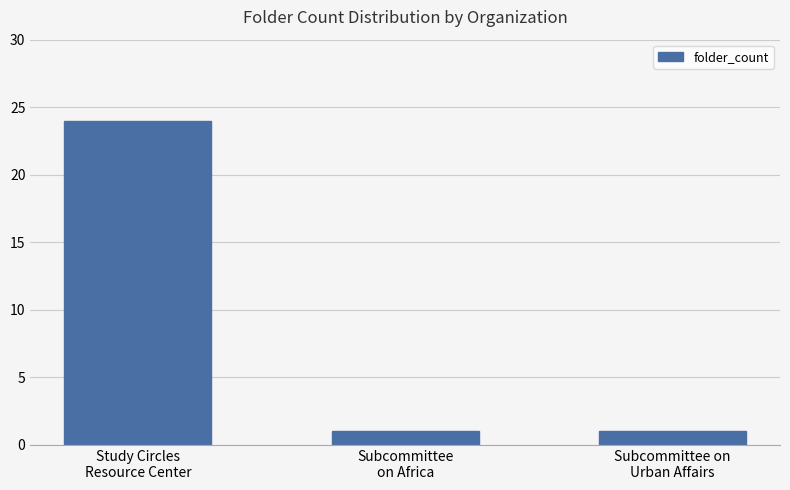

What is the label of the 3rd bar from the left?

Subcommittee on
Urban Affairs